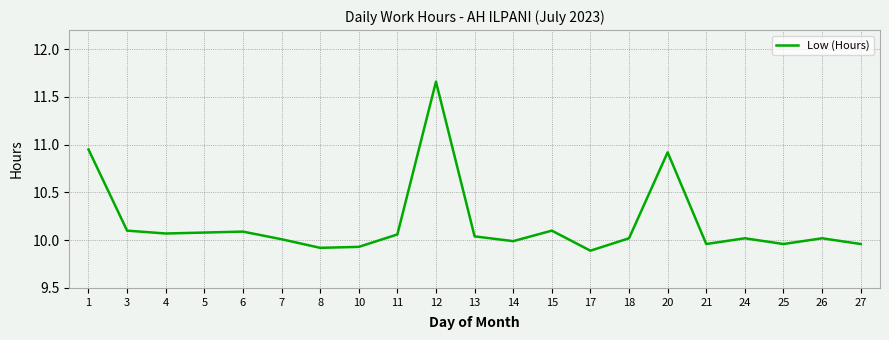

Which category has the highest value across all series?

12